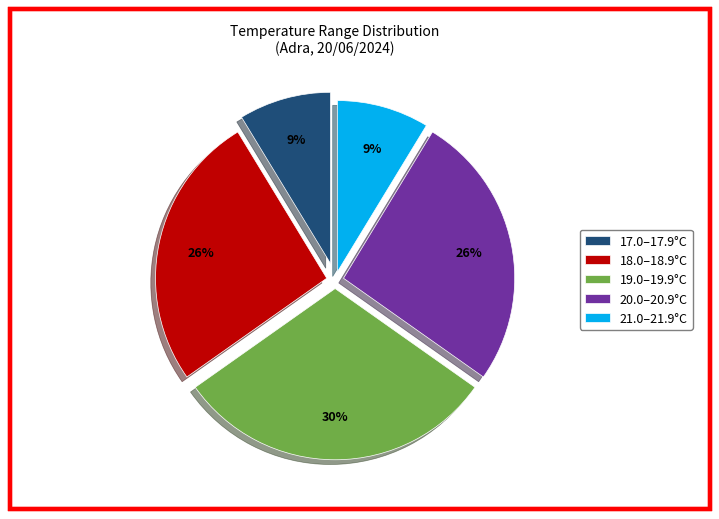

To the nearest percent, what portion does 18.0–18.9°C represent?

26%